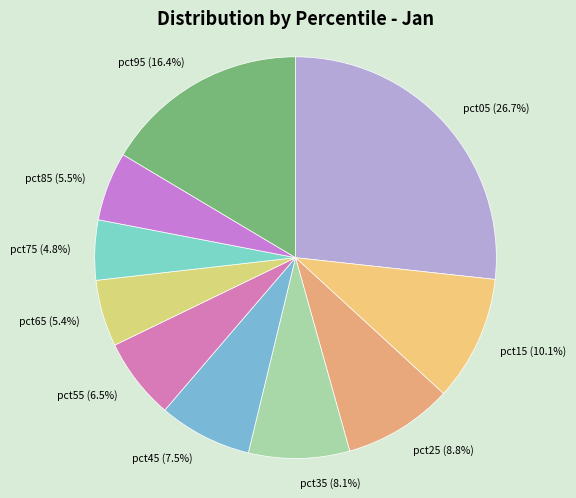

To the nearest percent, what is the combined percentage of pct05 and pct45?

34%